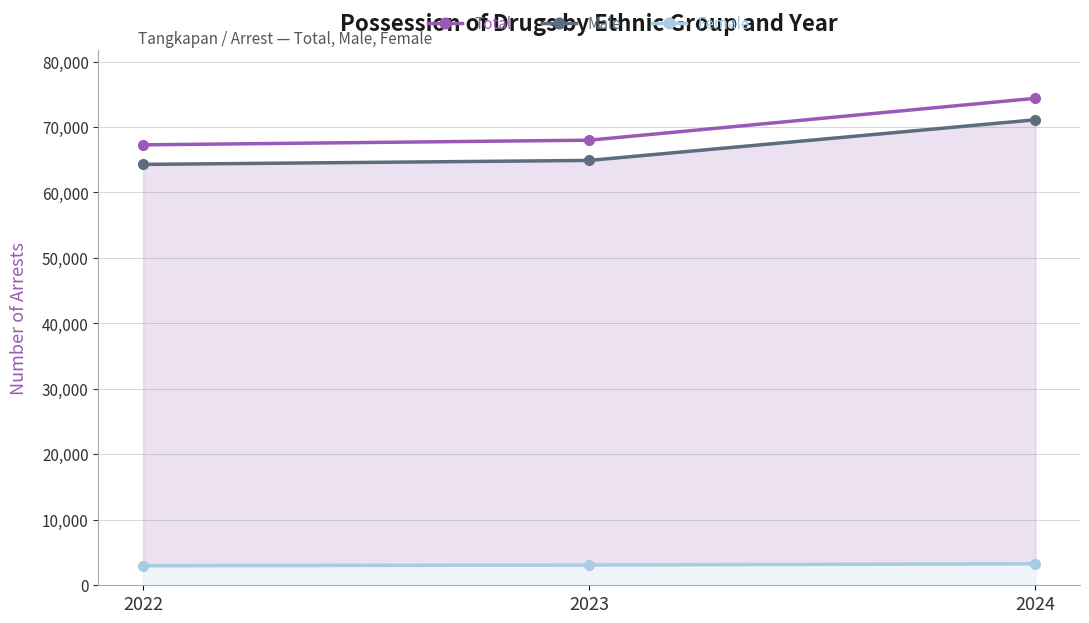

What is the value of the Male point at the 1st from the left?

64287